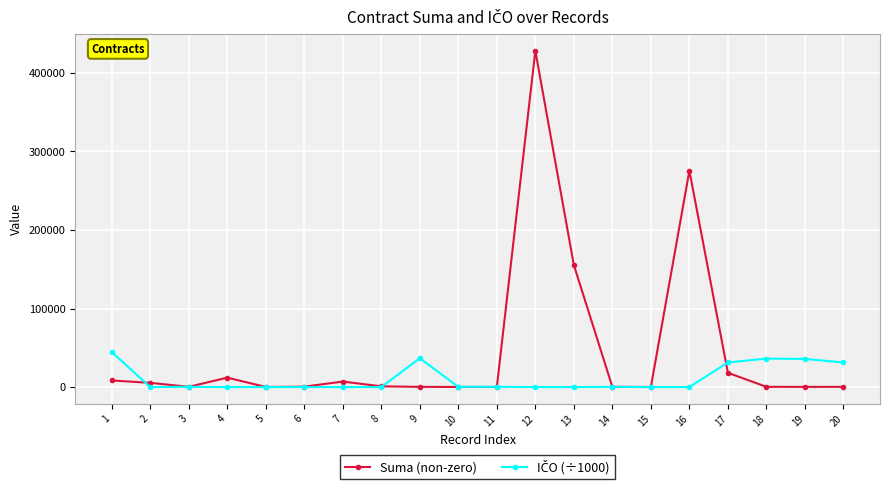

Which series has the largest total across all categories?

Suma (non-zero)